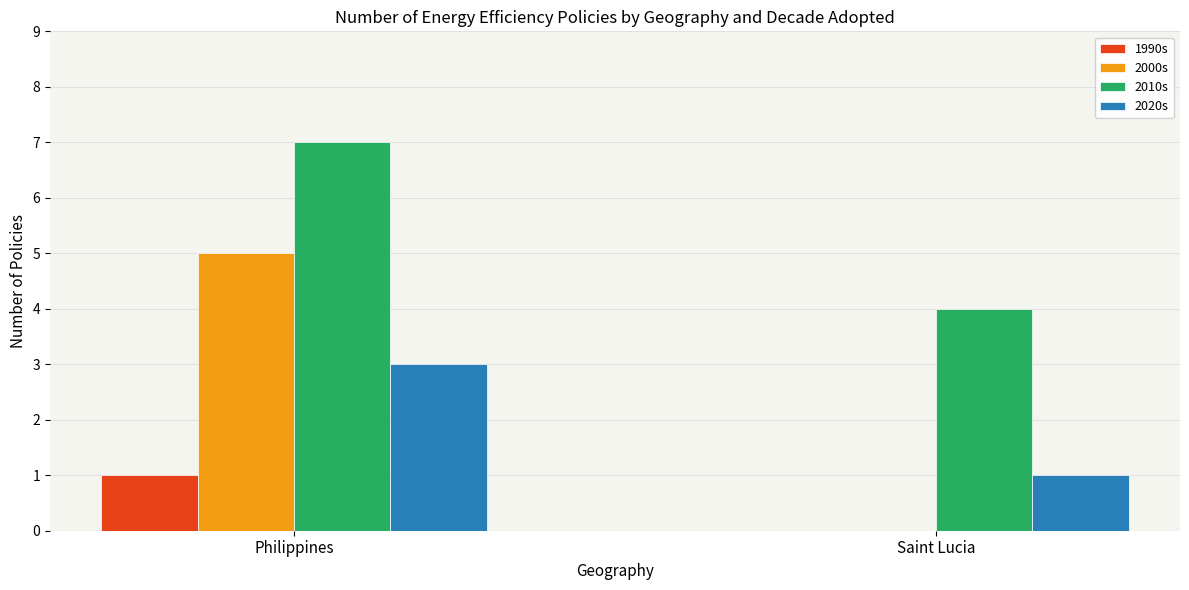

Which series changed the most between Philippines and Saint Lucia?

2000s